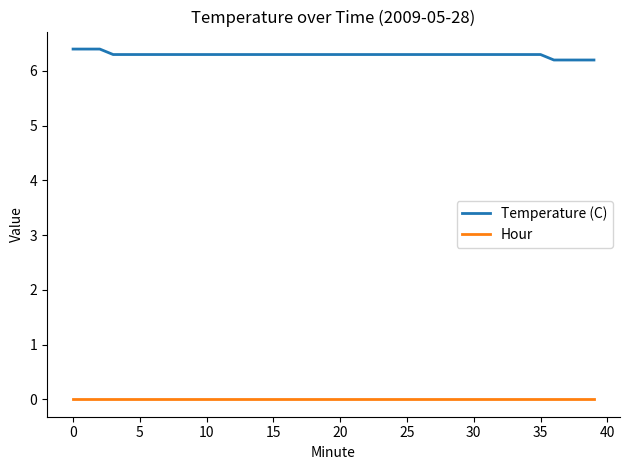

Which series has the largest total across all categories?

Temperature (C)